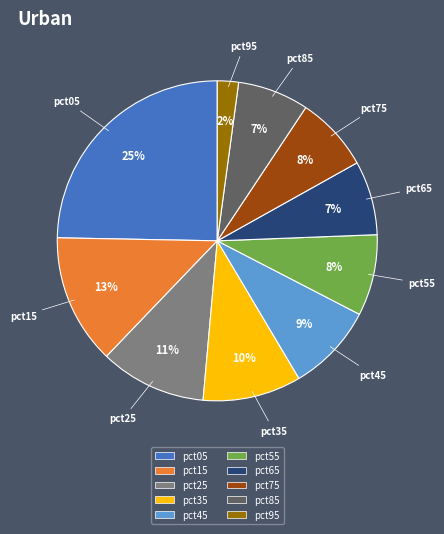

To the nearest percent, what percentage of the pie is pct65?

7%